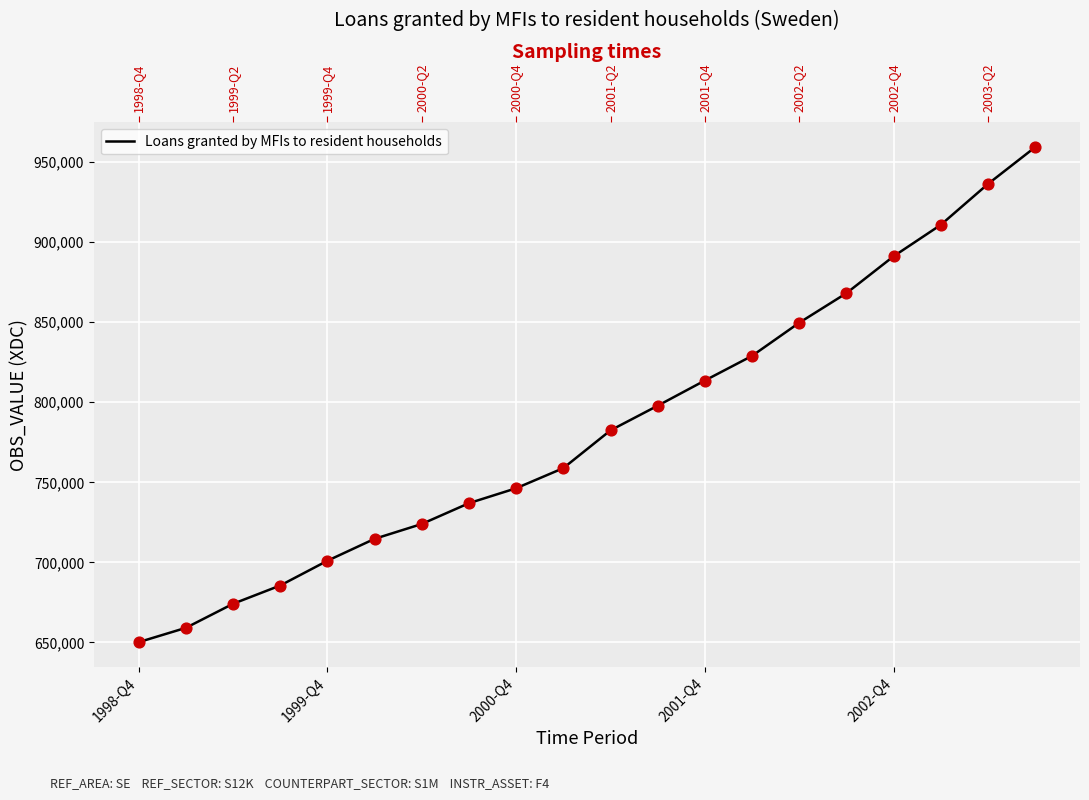

What is the ratio of the value at 2000-Q4 to the value at 2002-Q4?

0.8